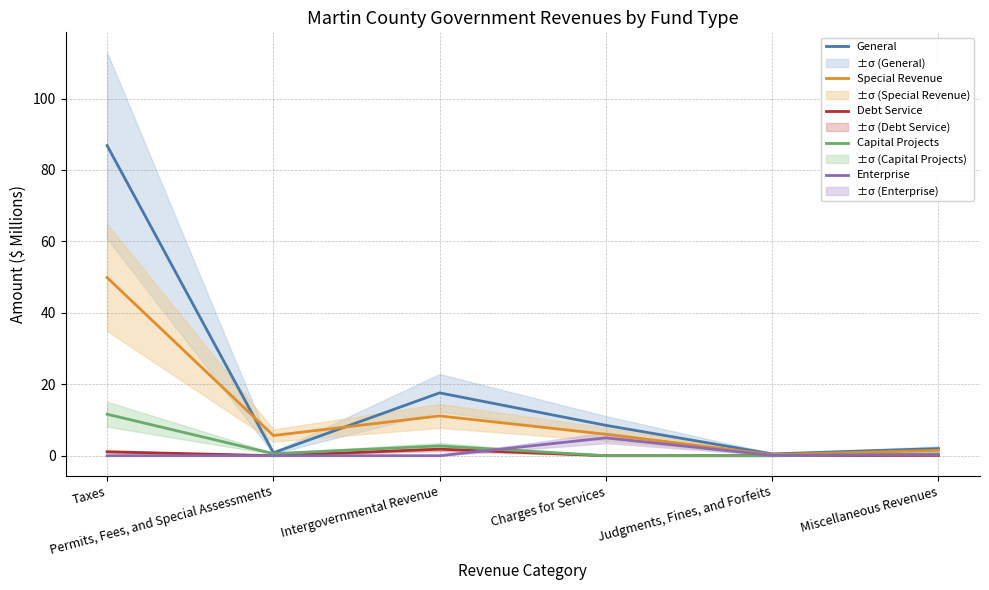

Reading right to left, list all the values displayed in this chart.

General: Miscellaneous Revenues=2.0	Judgments, Fines, and Forfeits=0.5	Charges for Services=8.5	Intergovernmental Revenue=17.6	Permits, Fees, and Special Assessments=0.8	Taxes=86.8
Special Revenue: Miscellaneous Revenues=1.5	Judgments, Fines, and Forfeits=0.3	Charges for Services=6.0	Intergovernmental Revenue=11.1	Permits, Fees, and Special Assessments=5.7	Taxes=49.9
Debt Service: Miscellaneous Revenues=0.1	Judgments, Fines, and Forfeits=0.0	Charges for Services=0.0	Intergovernmental Revenue=1.8	Permits, Fees, and Special Assessments=0.0	Taxes=1.1
Capital Projects: Miscellaneous Revenues=0.5	Judgments, Fines, and Forfeits=0.0	Charges for Services=0.0	Intergovernmental Revenue=2.7	Permits, Fees, and Special Assessments=0.6	Taxes=11.6
Enterprise: Miscellaneous Revenues=0.3	Judgments, Fines, and Forfeits=0.1	Charges for Services=5.0	Intergovernmental Revenue=0.0	Permits, Fees, and Special Assessments=0.0	Taxes=0.0